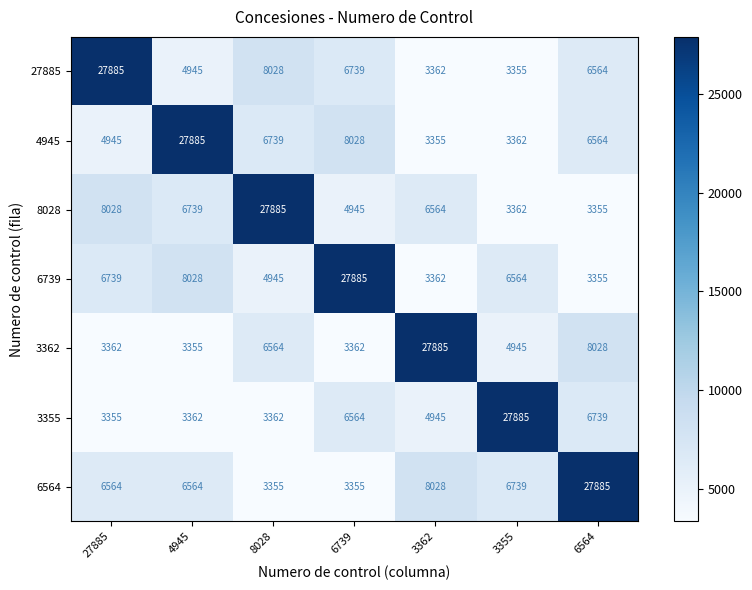

The value of 6564 at 6564 is 47860. True or false?

False